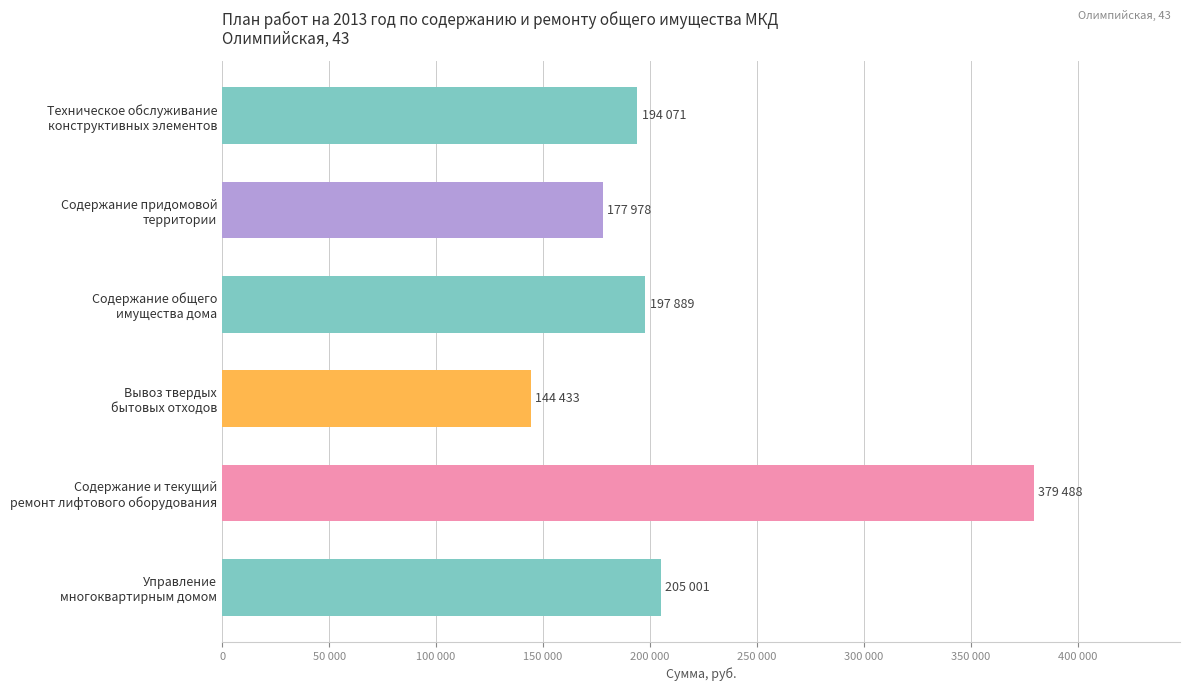

Are the bars horizontal?

Yes